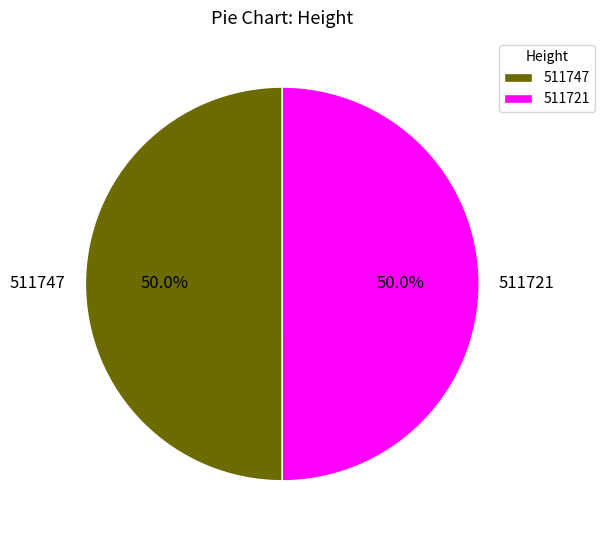

Count the number of slices in the pie.

2